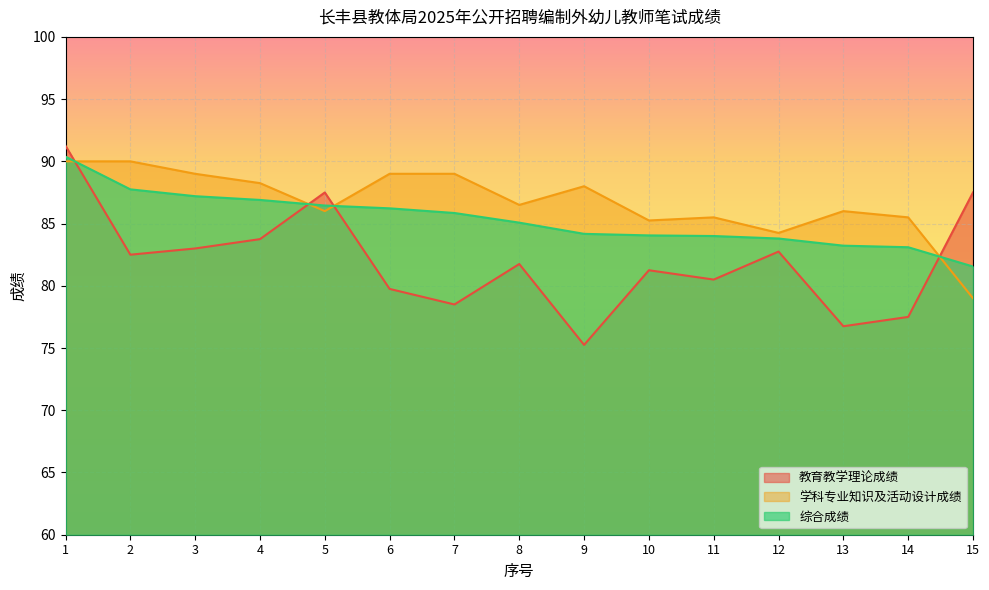

True or false: 教育教学理论成绩 has a value of 81.8 at 8.

True